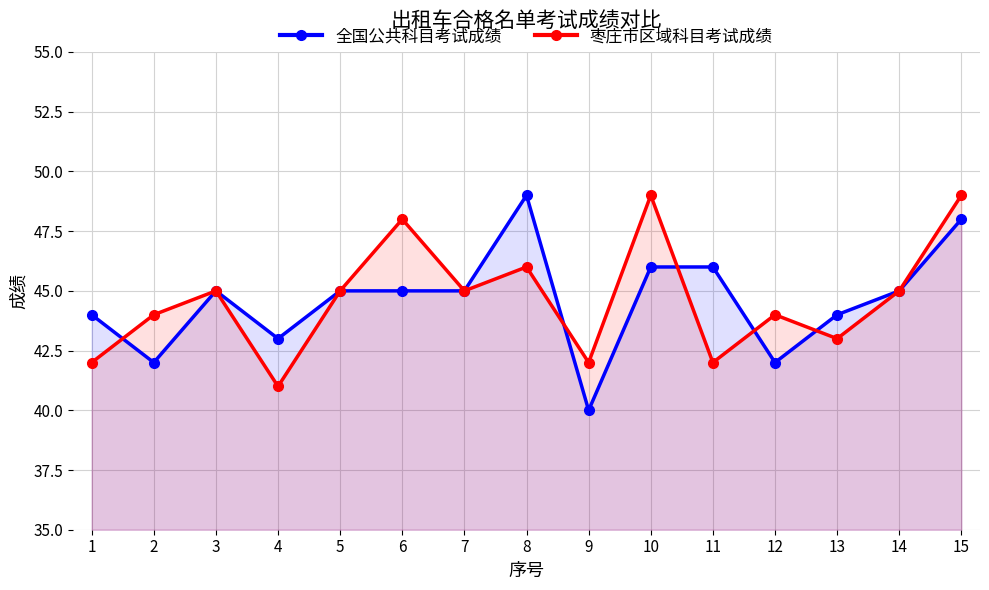

Reading right to left, transcribe all the data shown in this chart.

全国公共科目考试成绩: 48	45	44	42	46	46	40	49	45	45	45	43	45	42	44
枣庄市区域科目考试成绩: 49	45	43	44	42	49	42	46	45	48	45	41	45	44	42